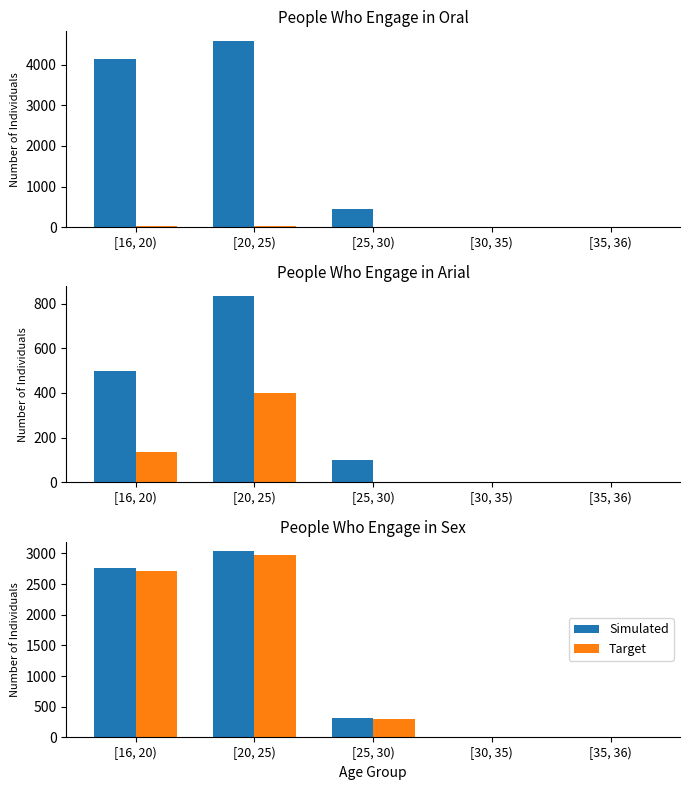

At which category is the sum across all series the highest?

[20, 25)